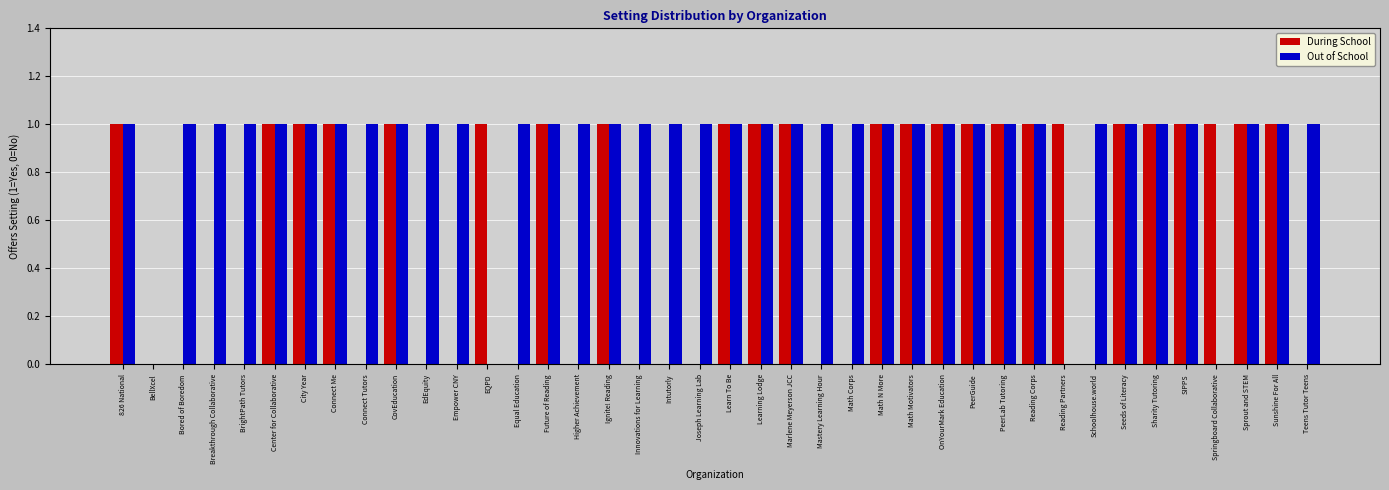

What are all the series names shown in the legend?

During School, Out of School